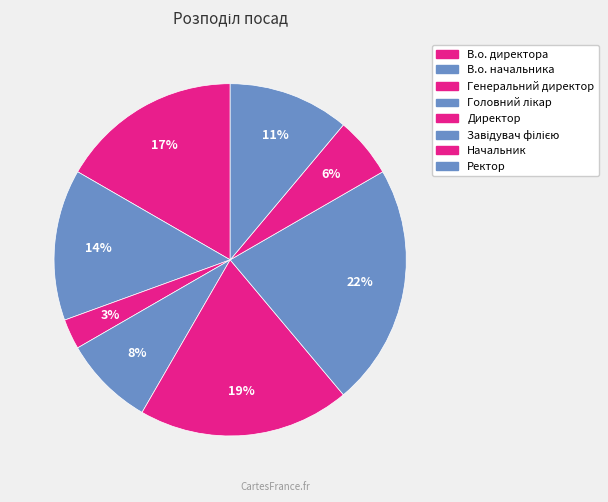

What is the change in value from В.о. директора to Генеральний директор?

-5